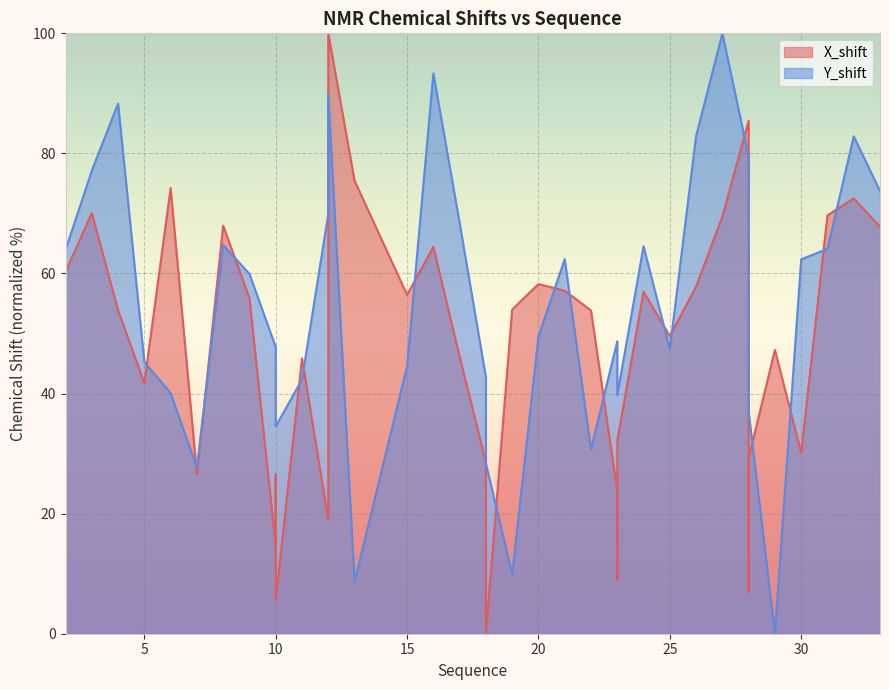

Where is X_shift nearest to the value 50?

25